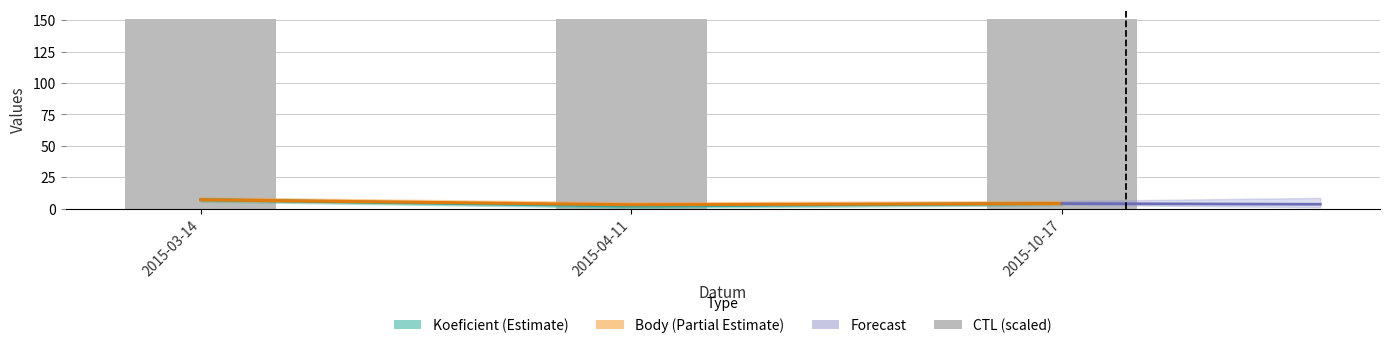

Reading left to right, what are all the values shown in this chart?

2015-03-14=151.1	2015-04-11=151.1	2015-10-17=151.1